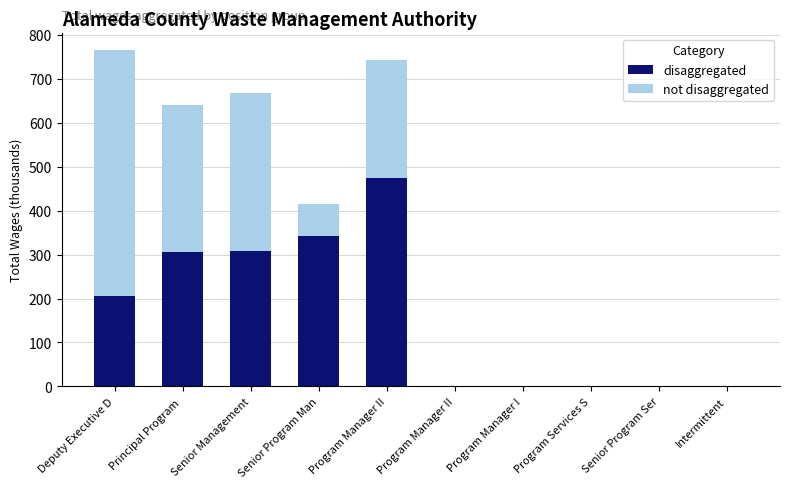

Are the bars grouped side by side (vs. stacked)?

No